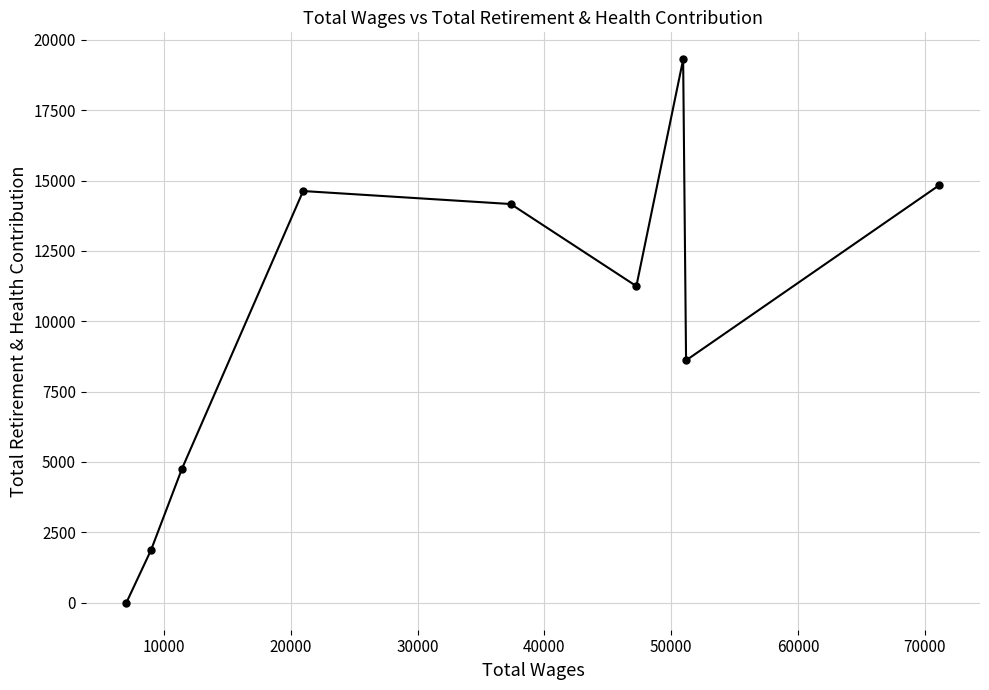

What is the difference between the maximum and minimum values?

19304